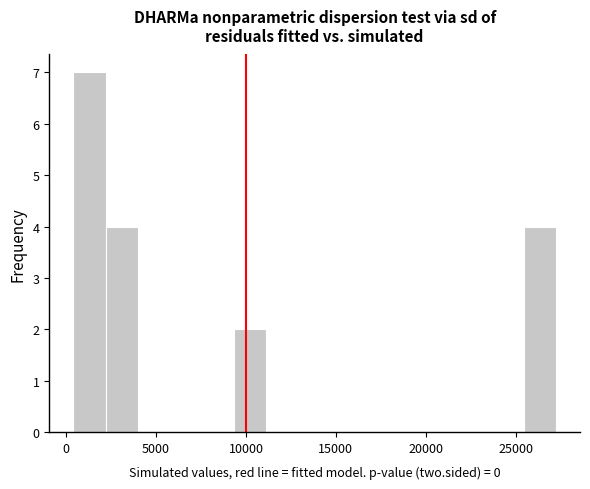

Read against the x-axis, roughly where is the centre of the tallest bar?

1500